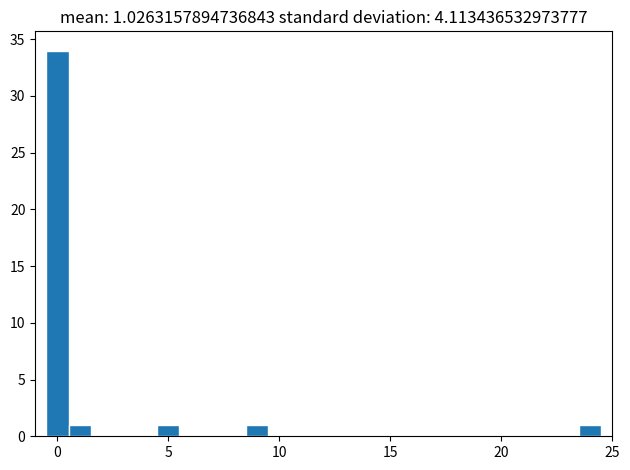

Read against the x-axis, roughly where is the centre of the tallest bar?

0.0